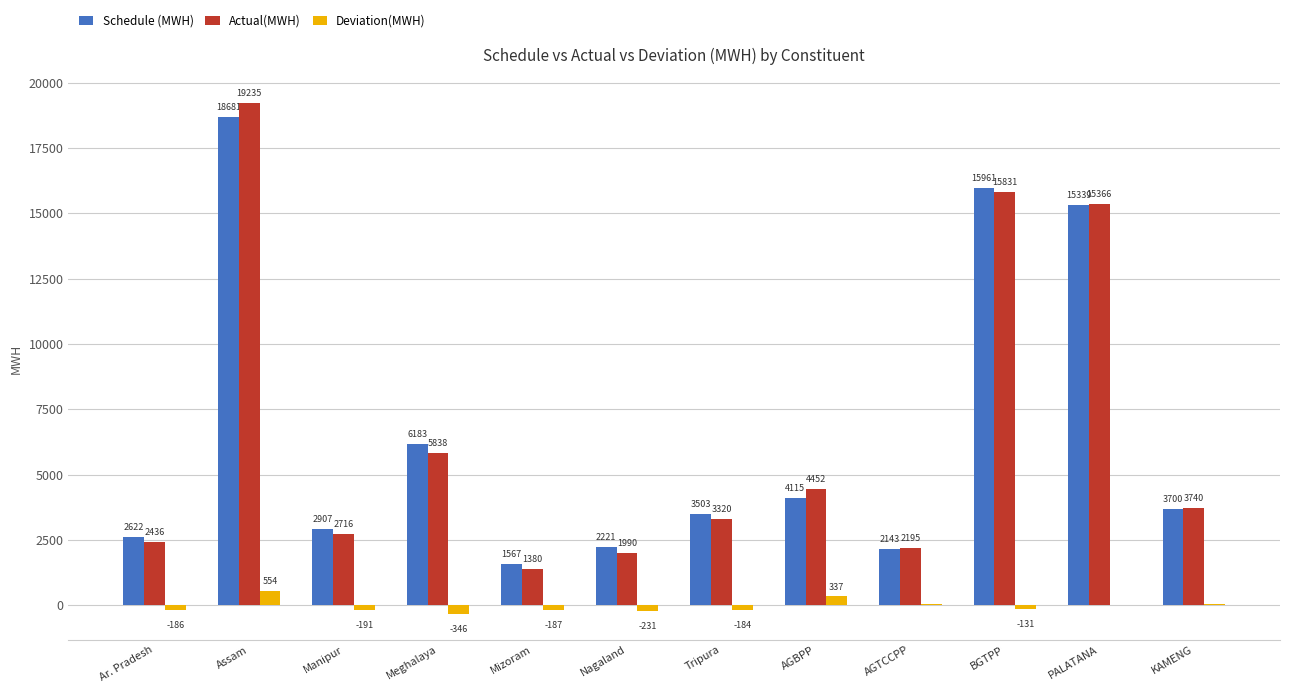

What is the maximum value for Schedule (MWH)?

18681.4